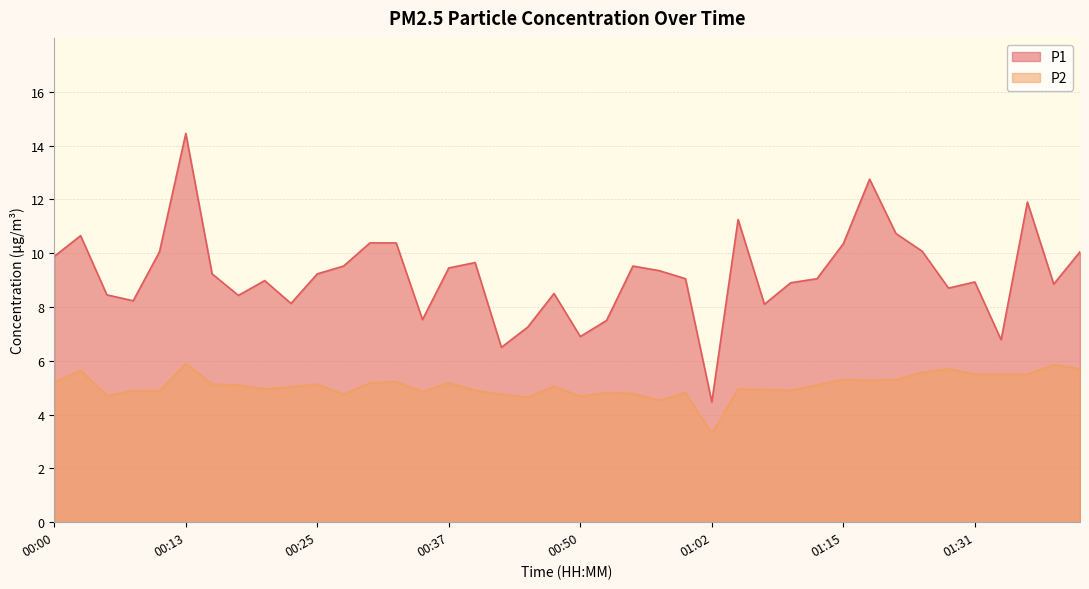

True or false: P1 and P2 intersect in this chart.

False